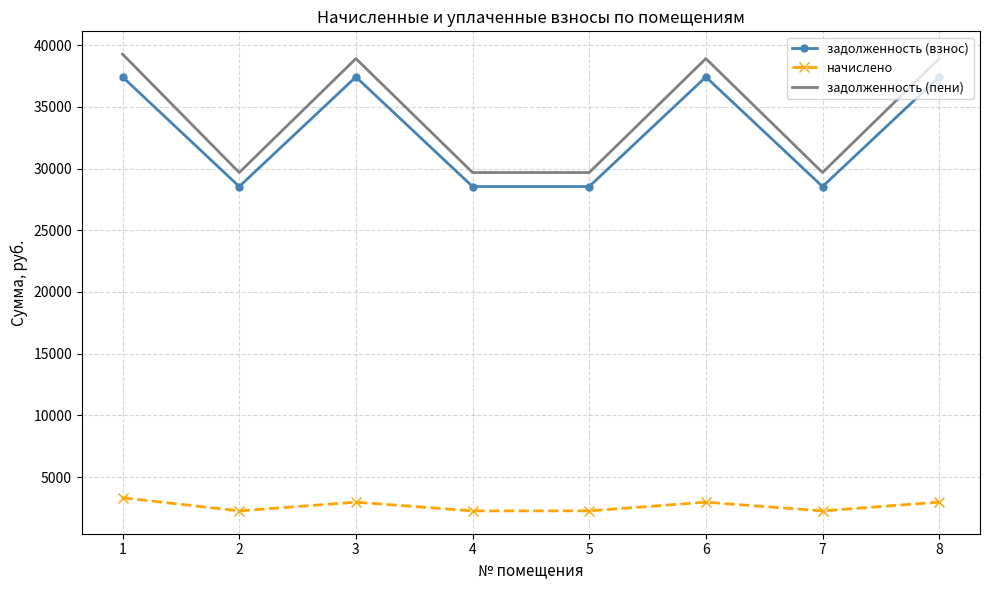

What is the difference between the maximum and minimum values in the задолженность (пени) series?

9585.8